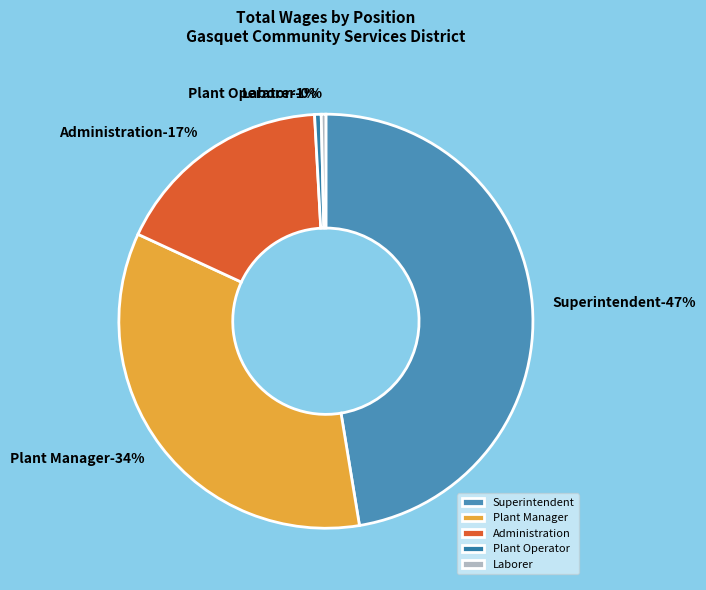

To the nearest percent, what is the average slice percentage?

20%